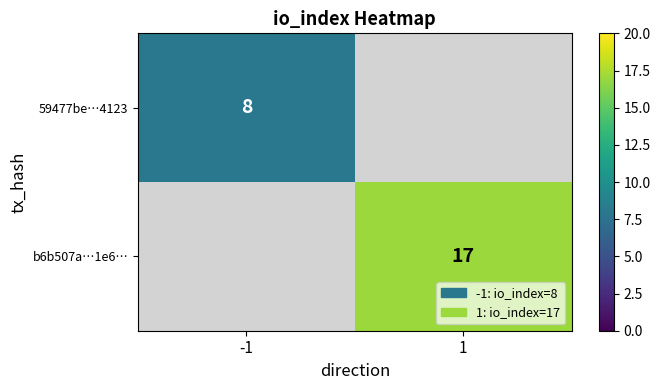

The 59477be…4123 series shows 2 at -1. True or false?

False